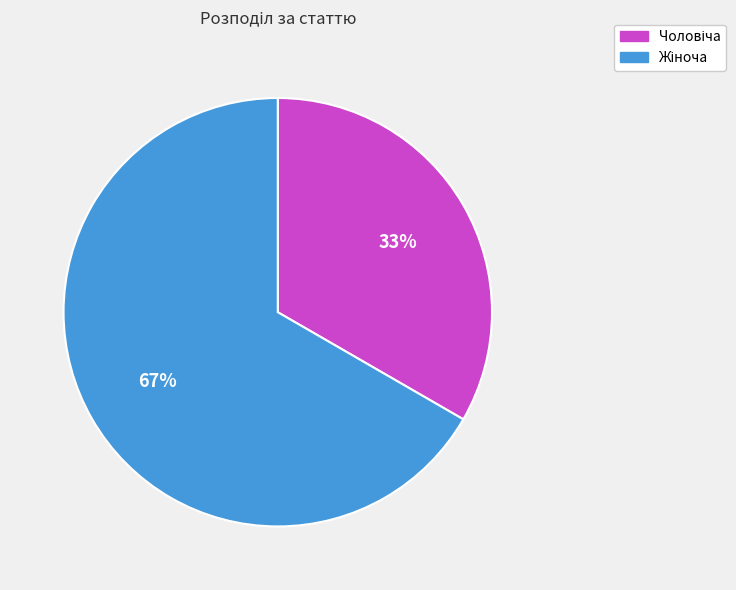

To the nearest percent, what is the average slice percentage?

50%